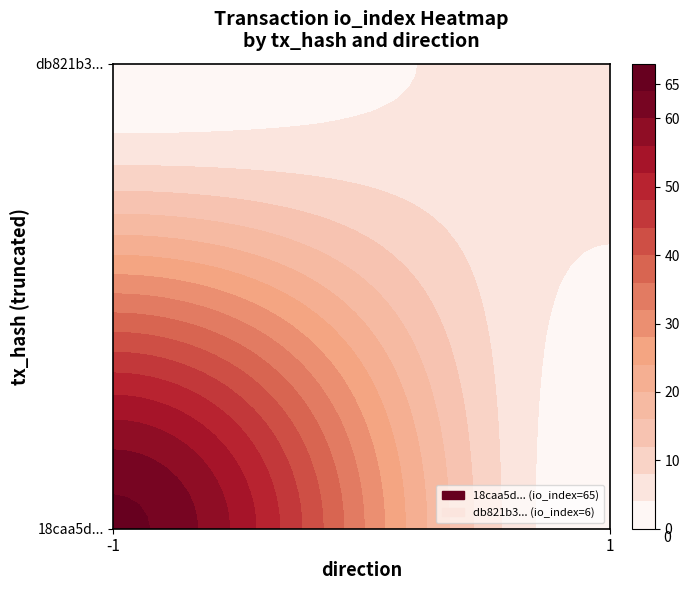

At io_index, list the series in order from smallest to largest.

db821b3b0a10353cb86c2dcb21eefc421454f33, 18caa5d863e4943dbe5c6f37721ecc7d2ad2ed0